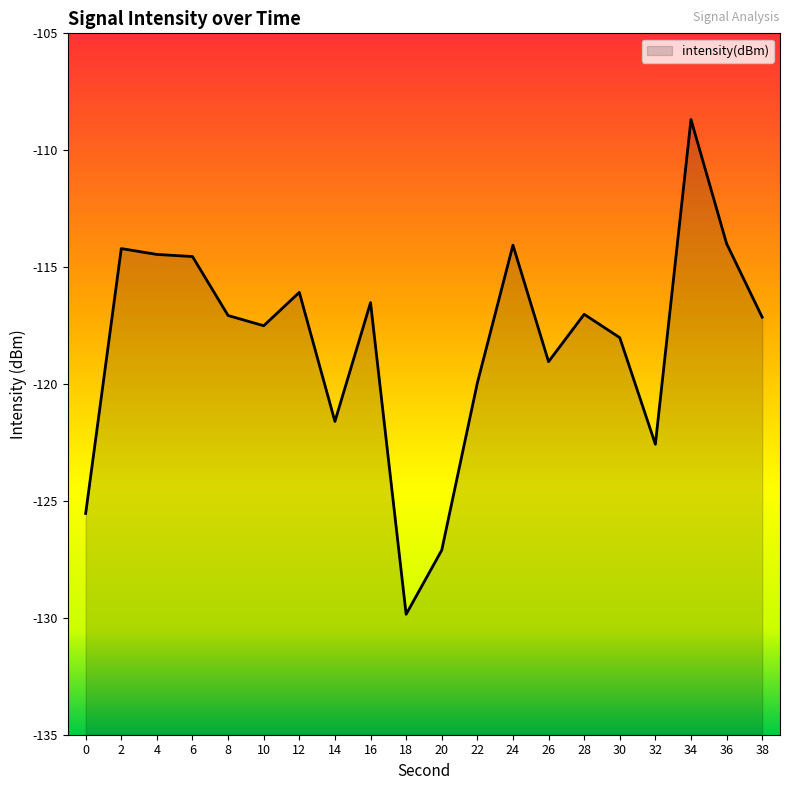

What is the sum of all values?

-2365.0